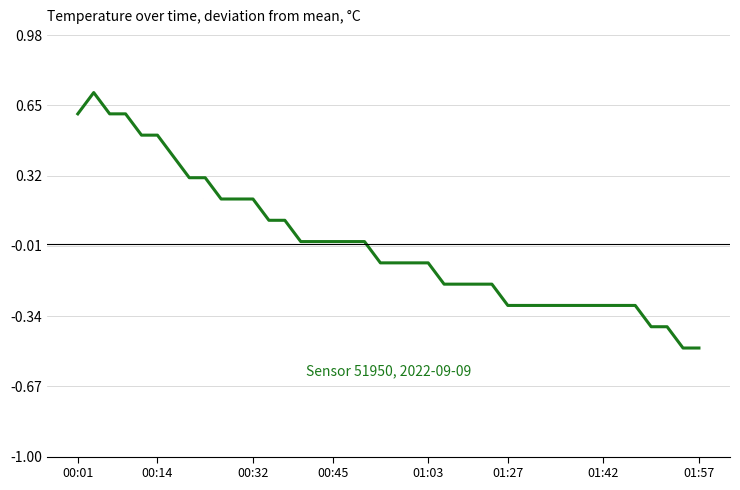

What is the smallest value displayed?

-0.5